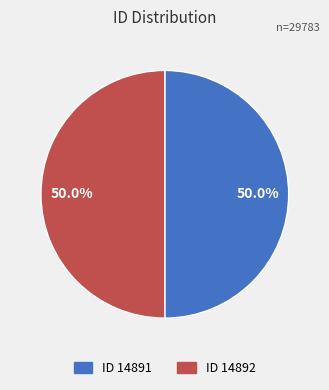

How many slices are in this pie chart?

2